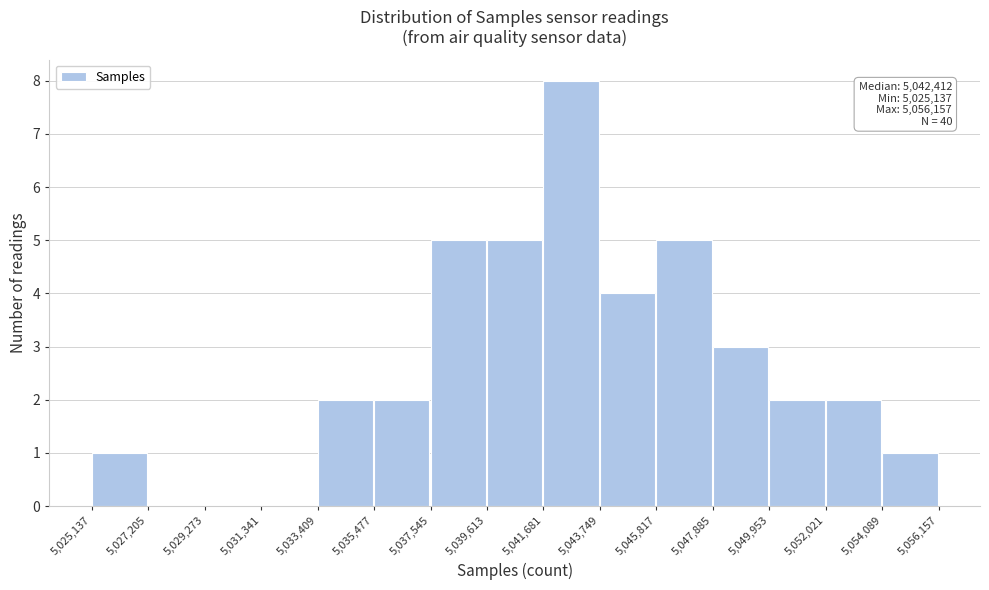

Over which range of the x-axis is the bar tallest?

5,041,681 to 5,043,749